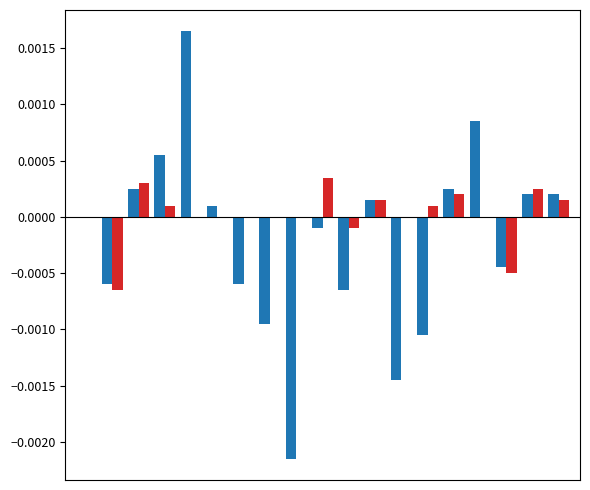

Are the bars grouped side by side (vs. stacked)?

Yes